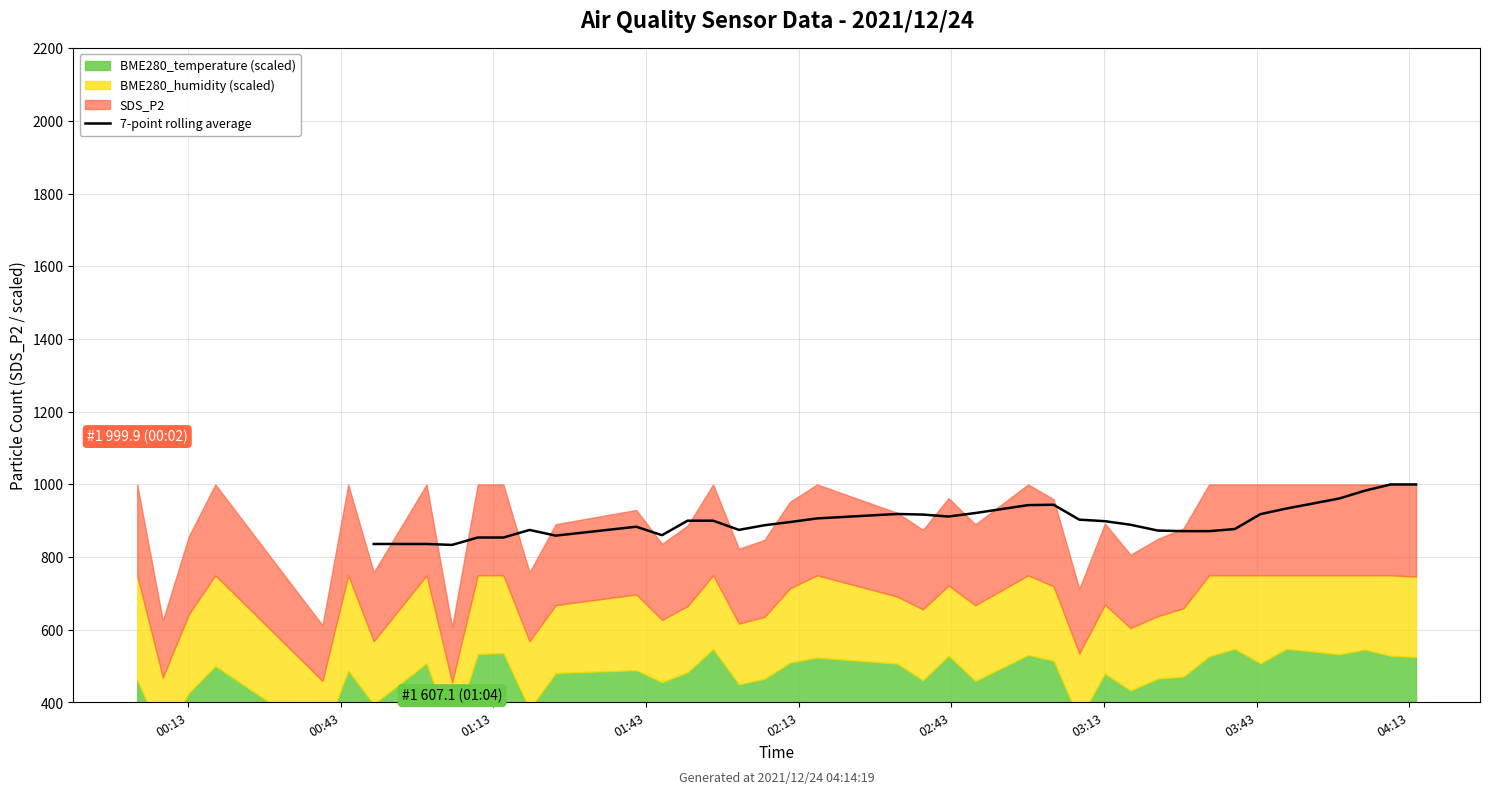

Does the chart have visible grid lines?

Yes